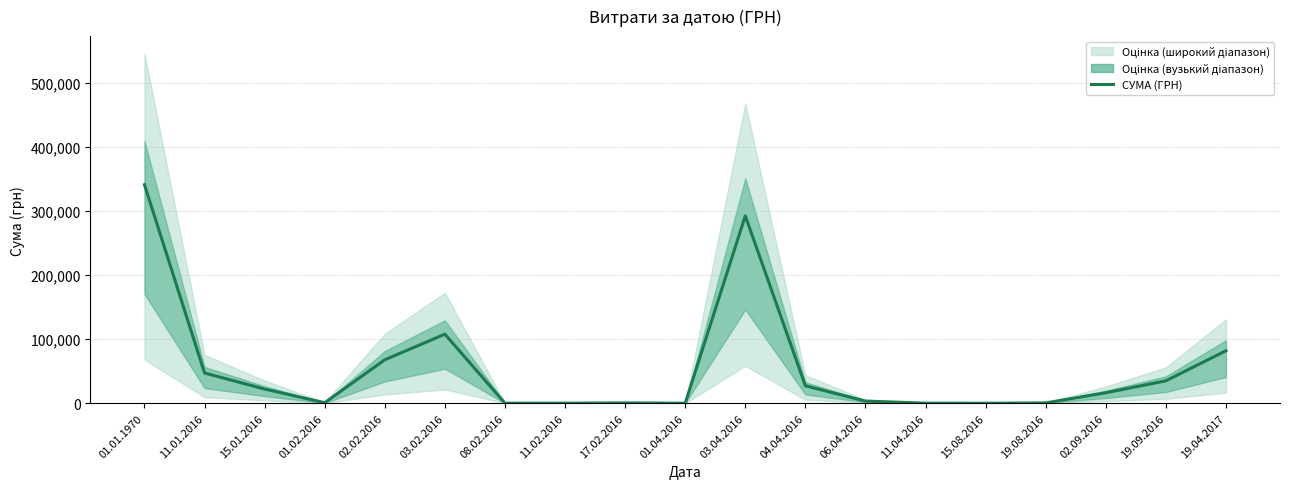

Reading right to left, transcribe all the data shown in this chart.

81840.0	34965.0	16297.0	495.0	5.0	80.6	3387.1	27253.5	292282.6	1.0	528.6	80.6	29.0	107731.0	67775.7	807.6	22117.5	47089.3	340866.7